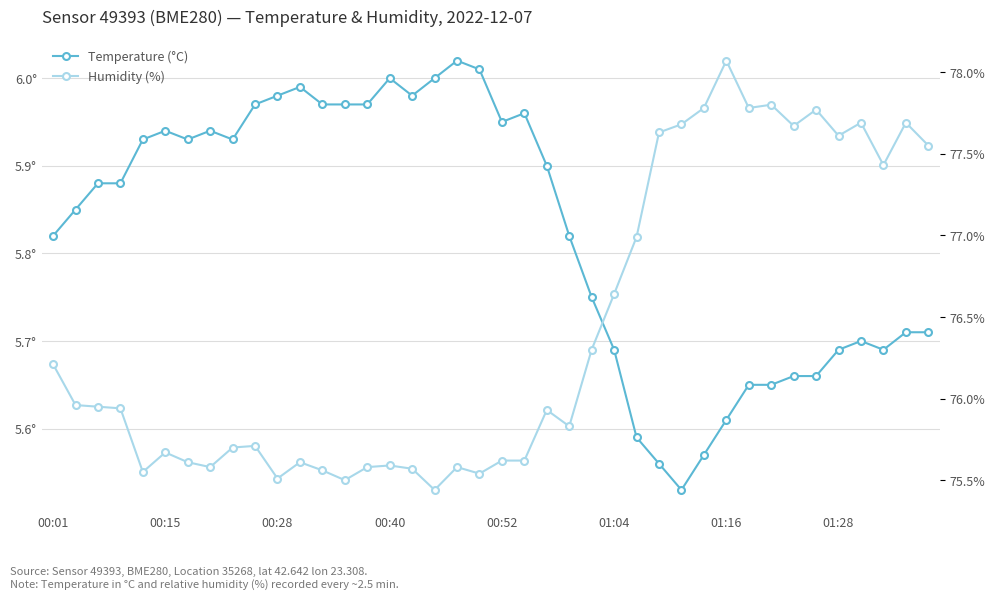

Is this an area chart (filled region under the line)?

No